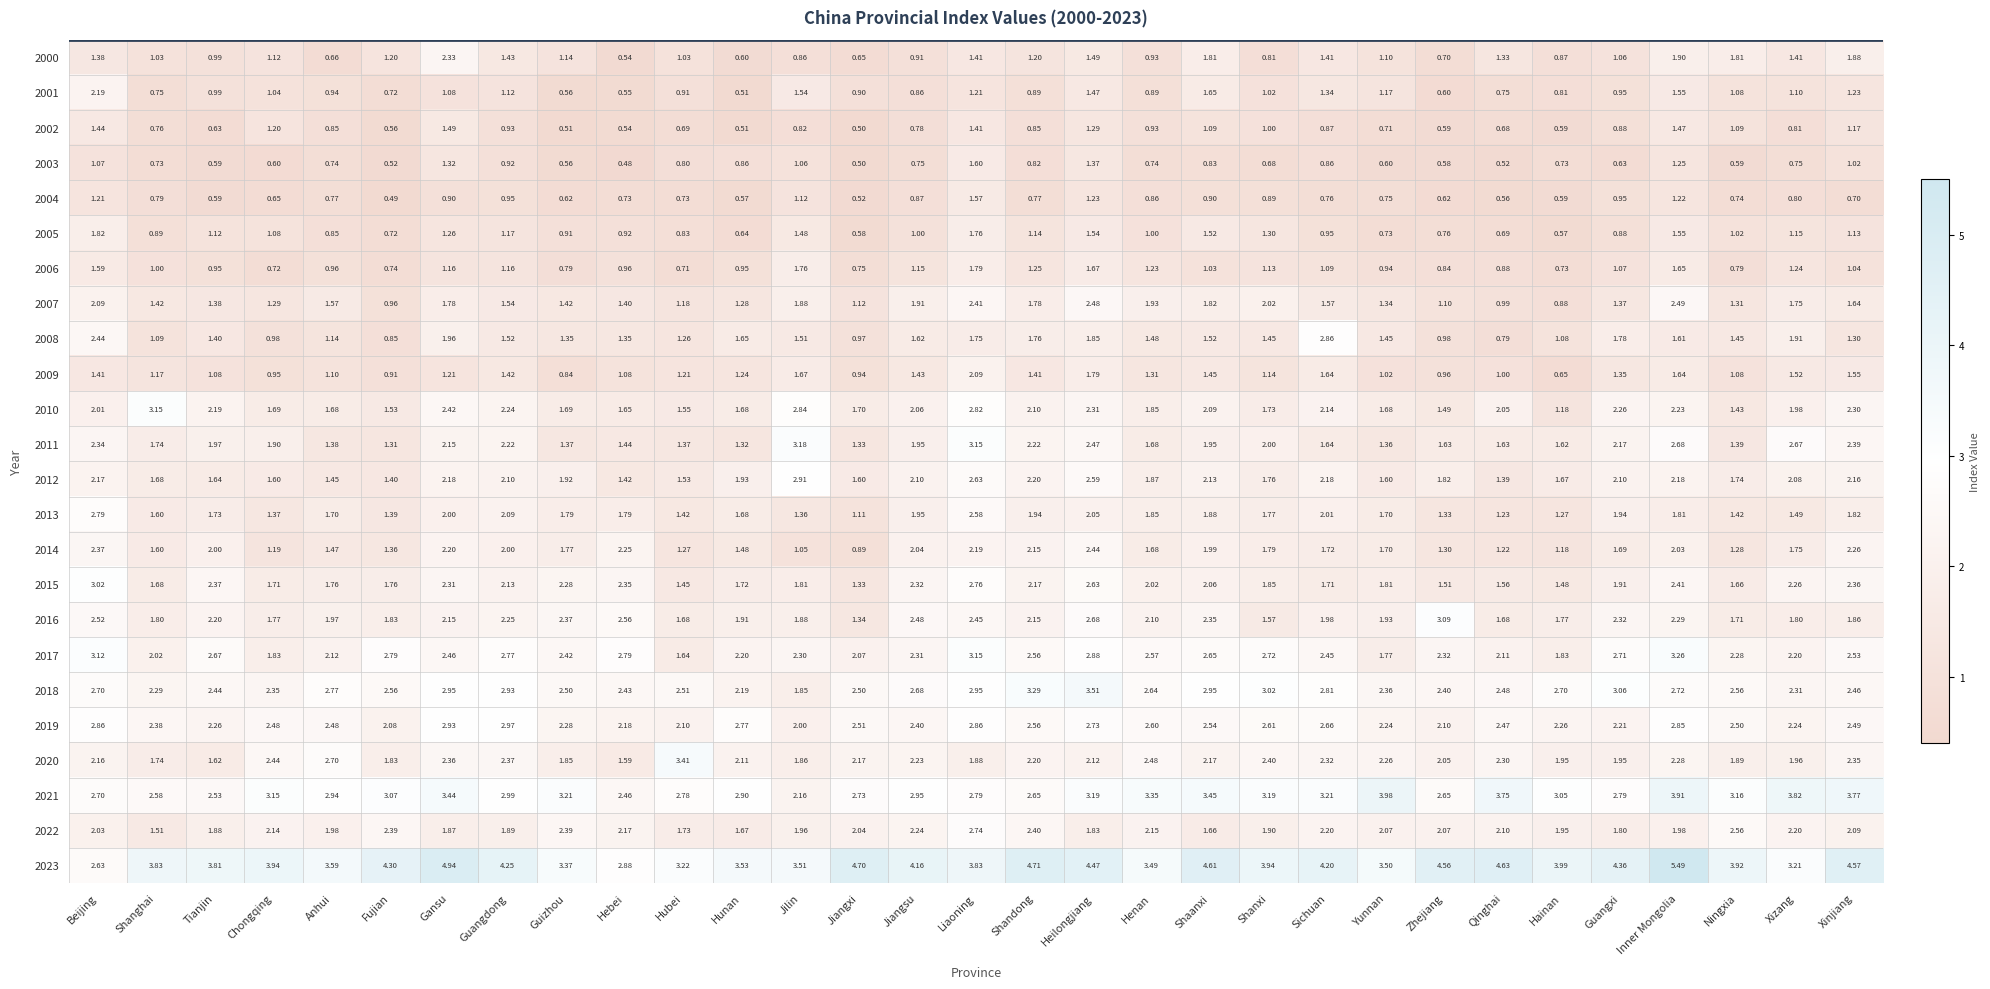

Which category has the lowest value in the 2009 series?

Hainan